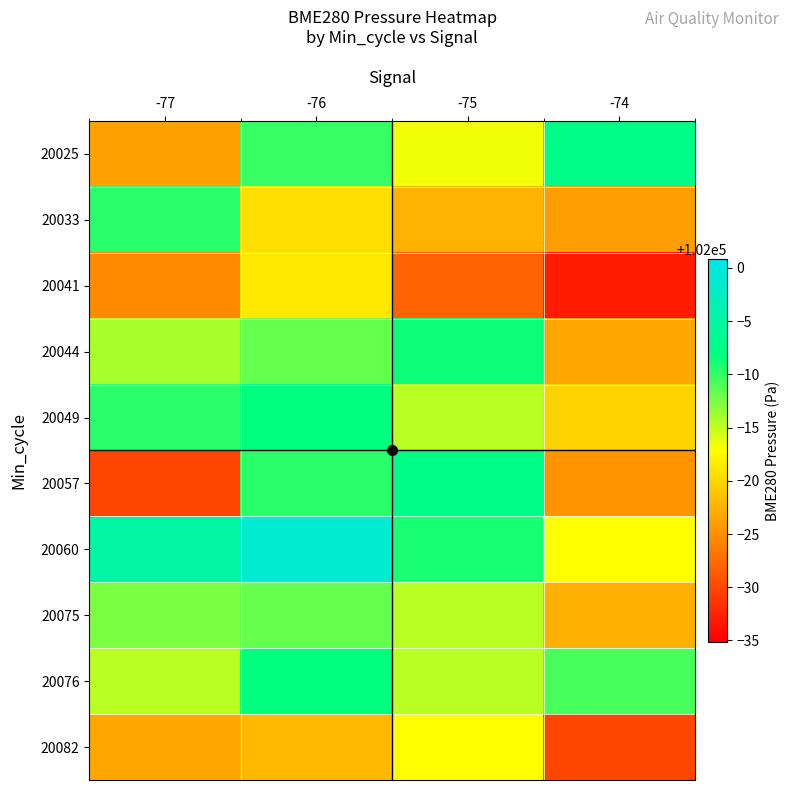

Which category has the lowest value across all series?

-74